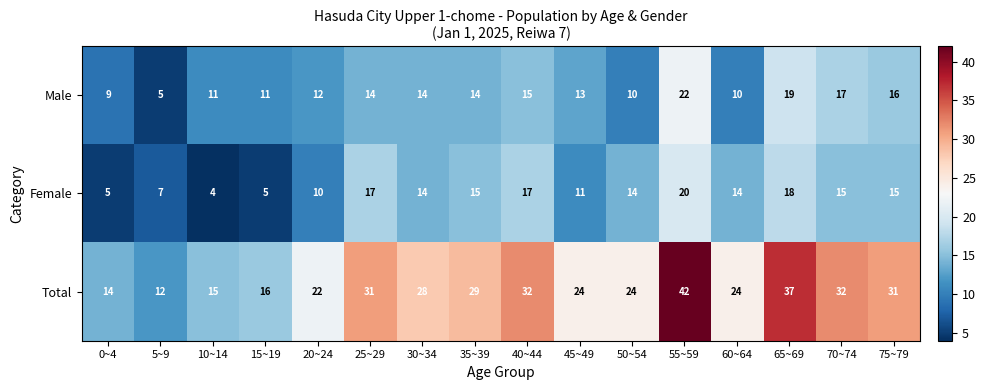

What is the sum of all Total values?

413